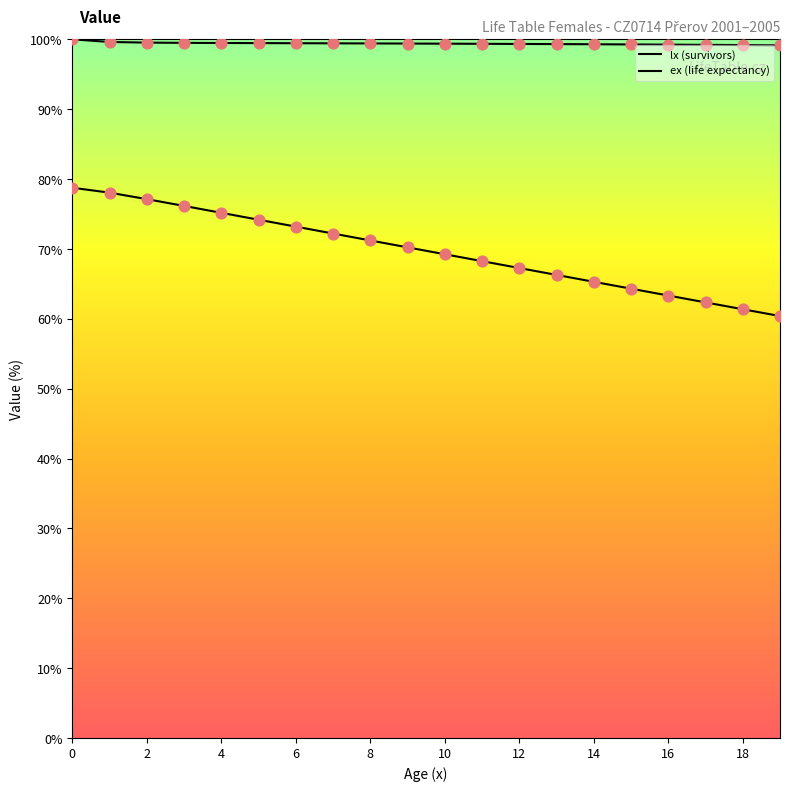

Which series has the widest spread of Y values?

ex